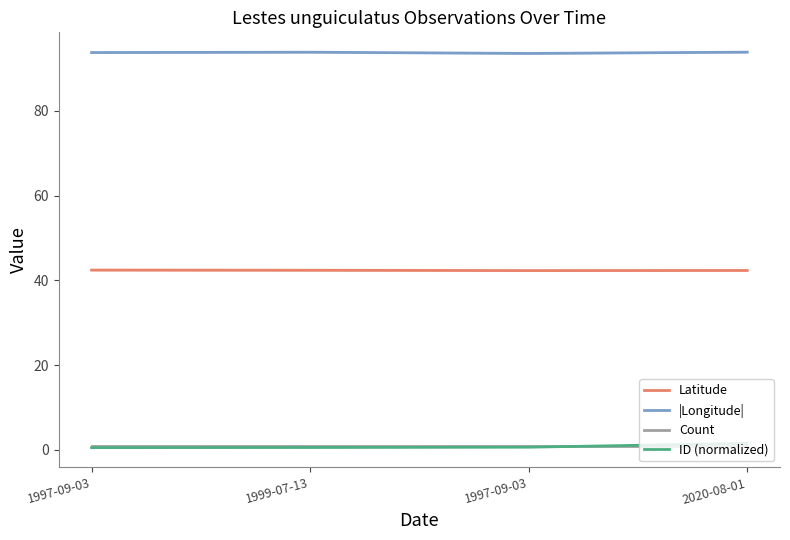

At which category is the sum across all series the highest?

2020-08-01